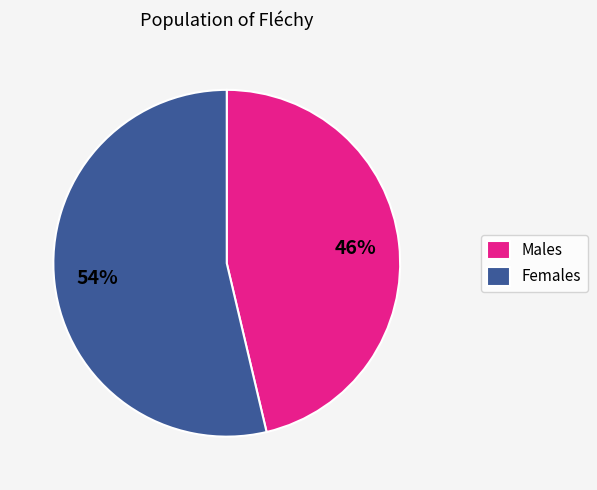

Does any single category account for the majority?

Yes